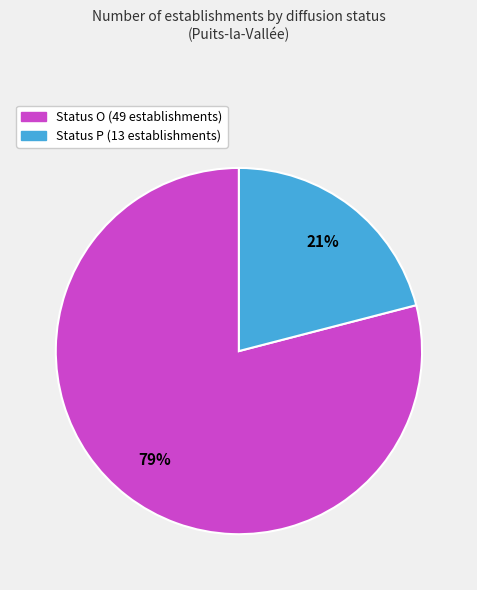

To the nearest percent, what is the average slice percentage?

50%